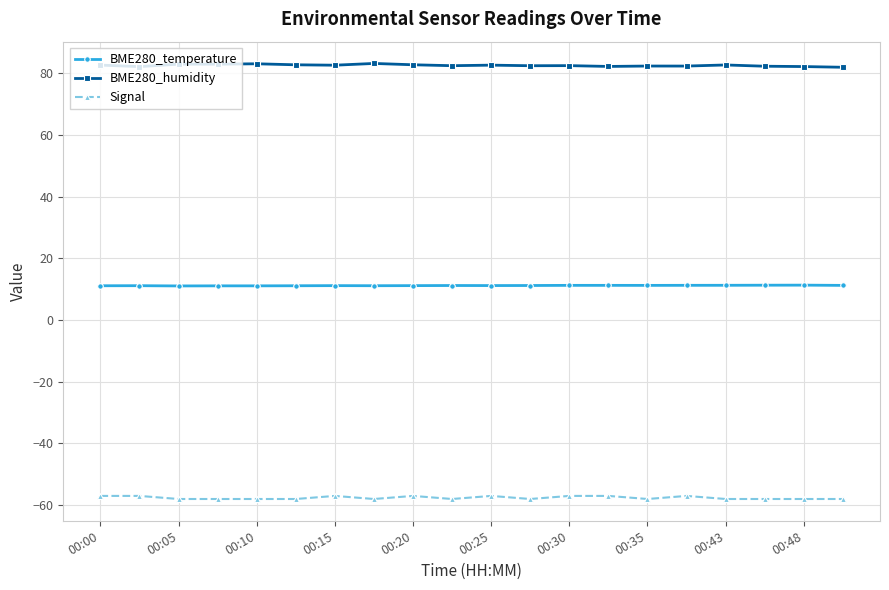

What is the value of the Signal point at the 13th from the left?

-57.0